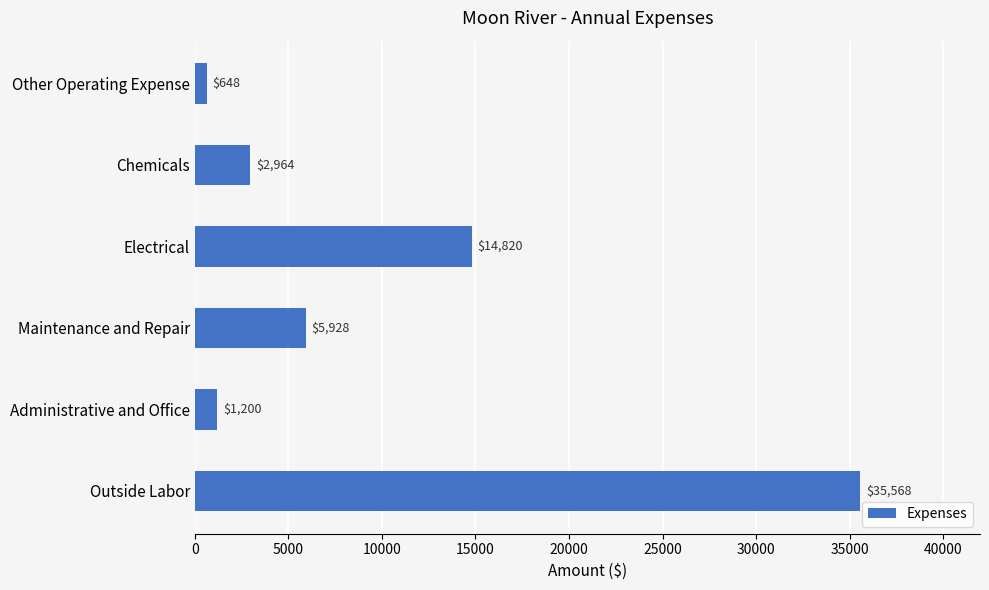

Are the bars horizontal?

Yes